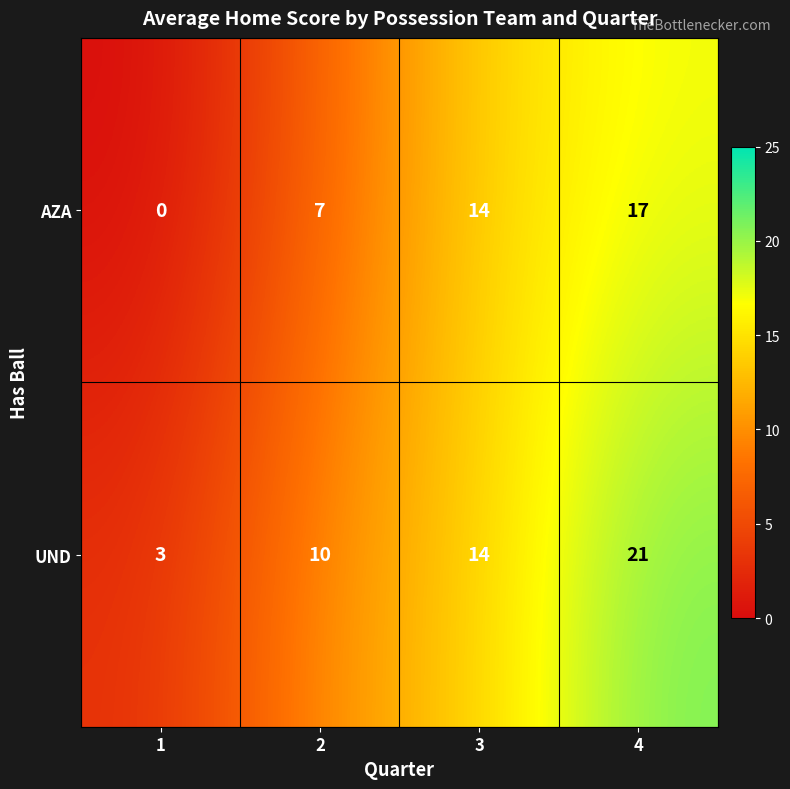

Which label corresponds to the largest value in the chart?

4